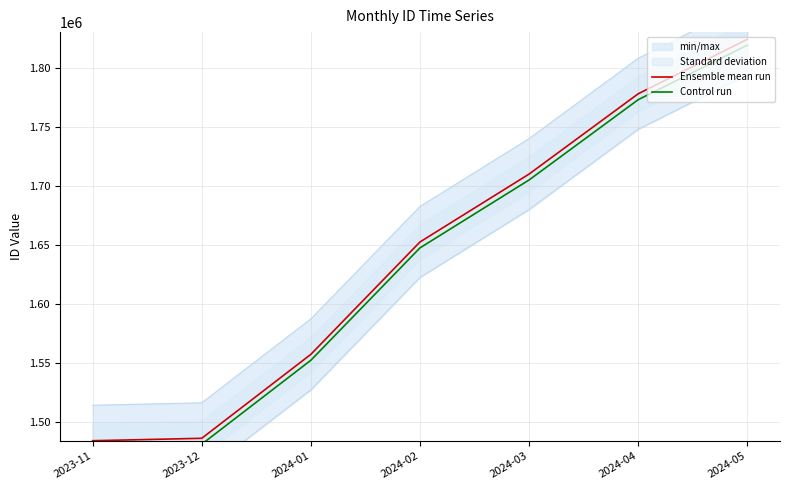

List the series in order of their overall mean, highest first.

Ensemble mean run, Control run